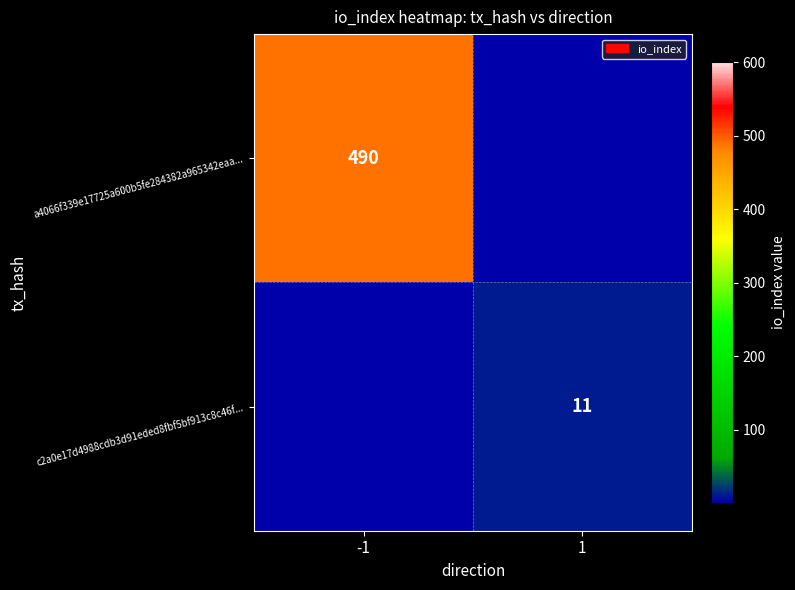

True or false: c2a0e17d4988cdb3d91eded8fbf5bf913c8c46f... has a value of 11 at 1.

True